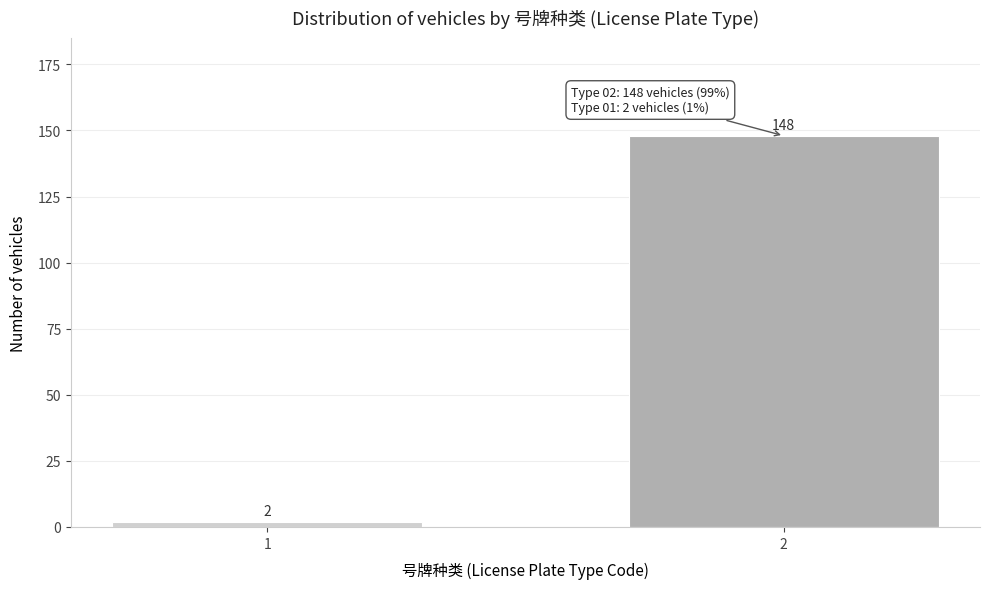

Reading left to right, transcribe all the data shown in this chart.

2	148